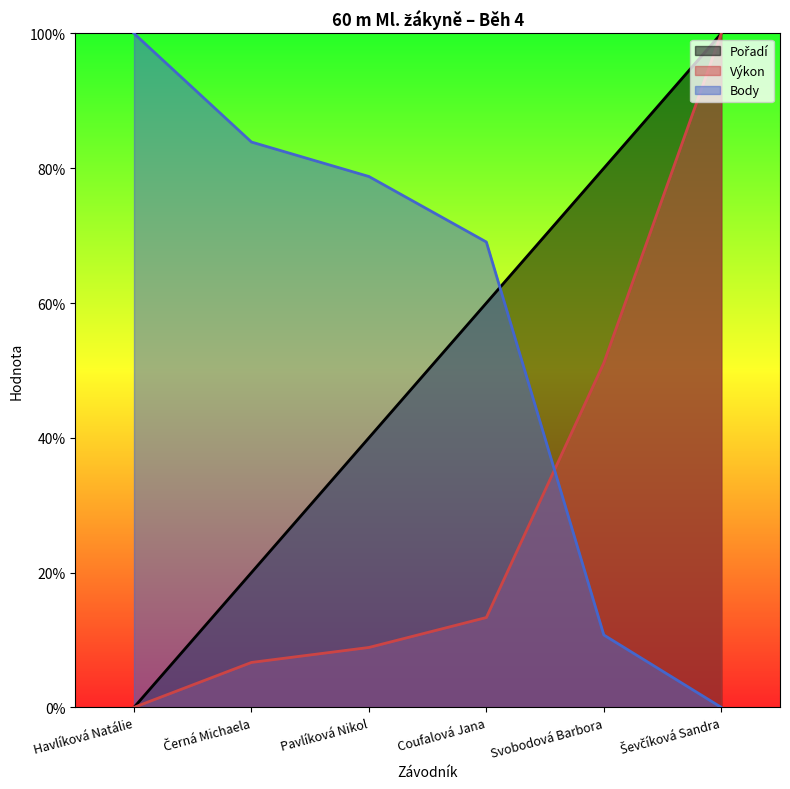

What is the maximum value shown in the chart?

100.0